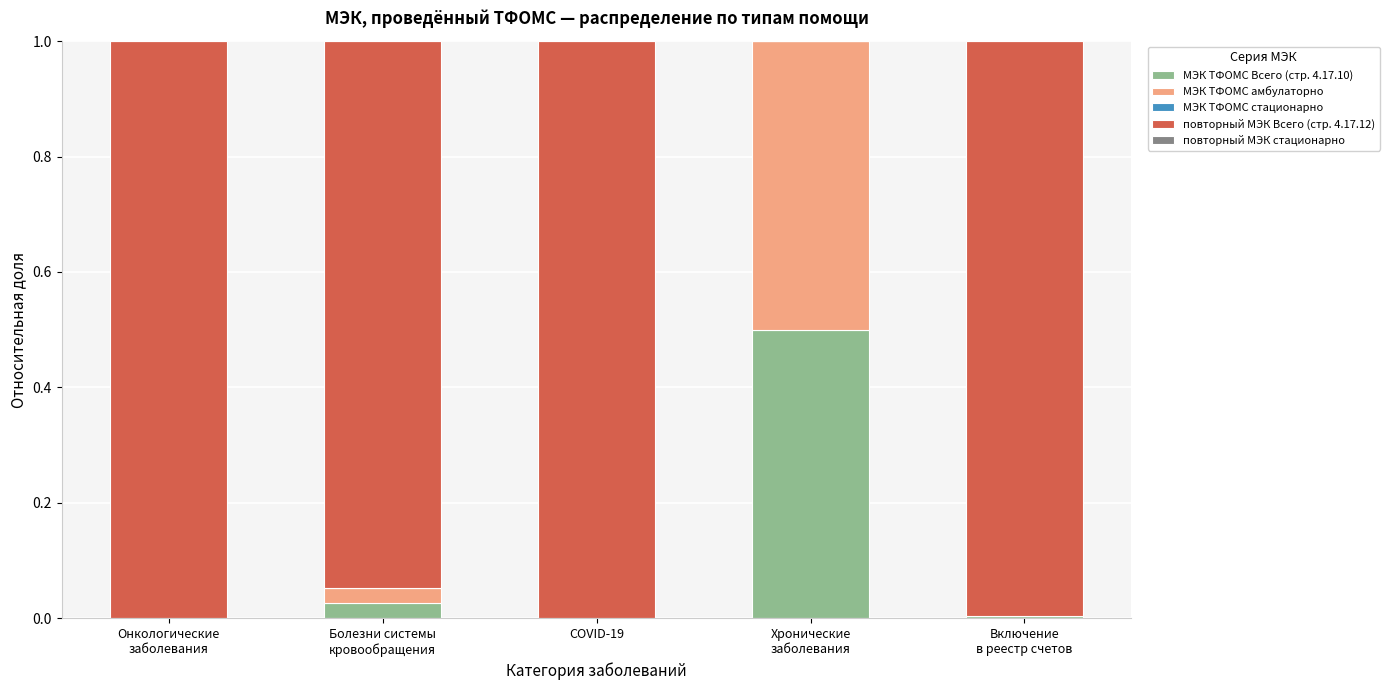

What is the total value across all series at Онкологические
заболевания?

1.0